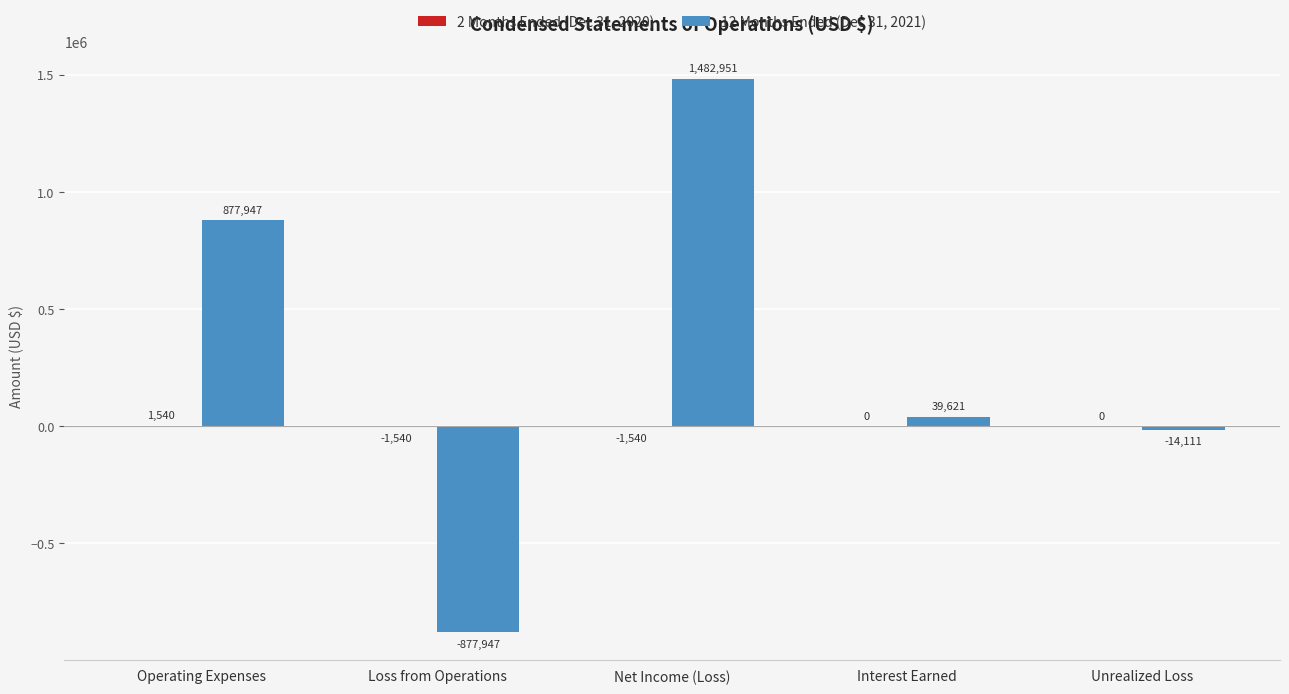

How many categories are shown in the chart?

5